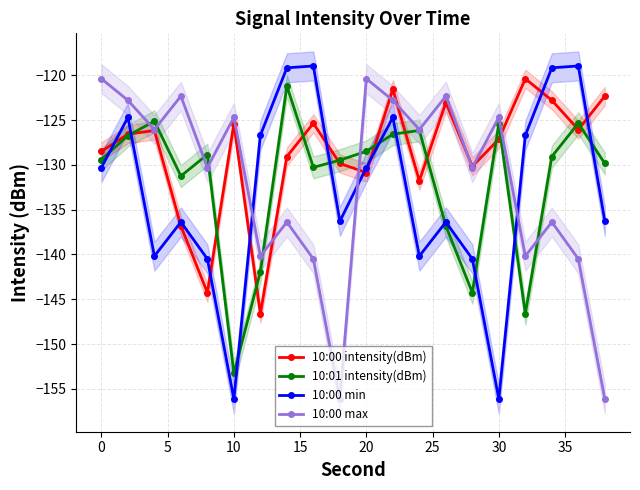

What are all the series names shown in the legend?

10:00 intensity(dBm), 10:01 intensity(dBm), 10:00 min, 10:00 max